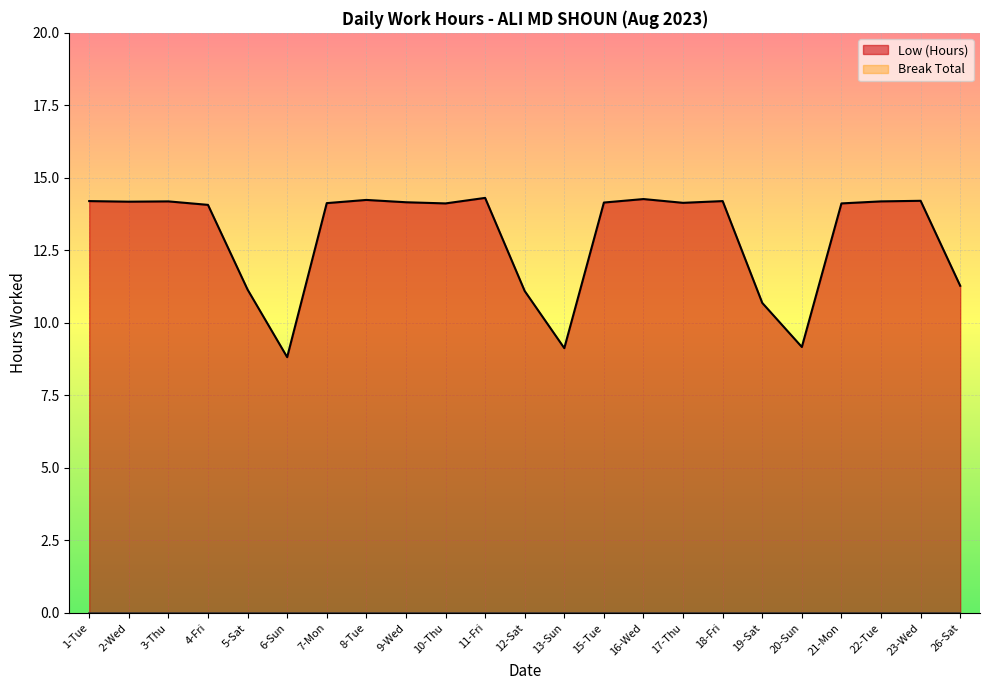

How many points are higher than both their immediate neighbors (excluding endpoints)?

6